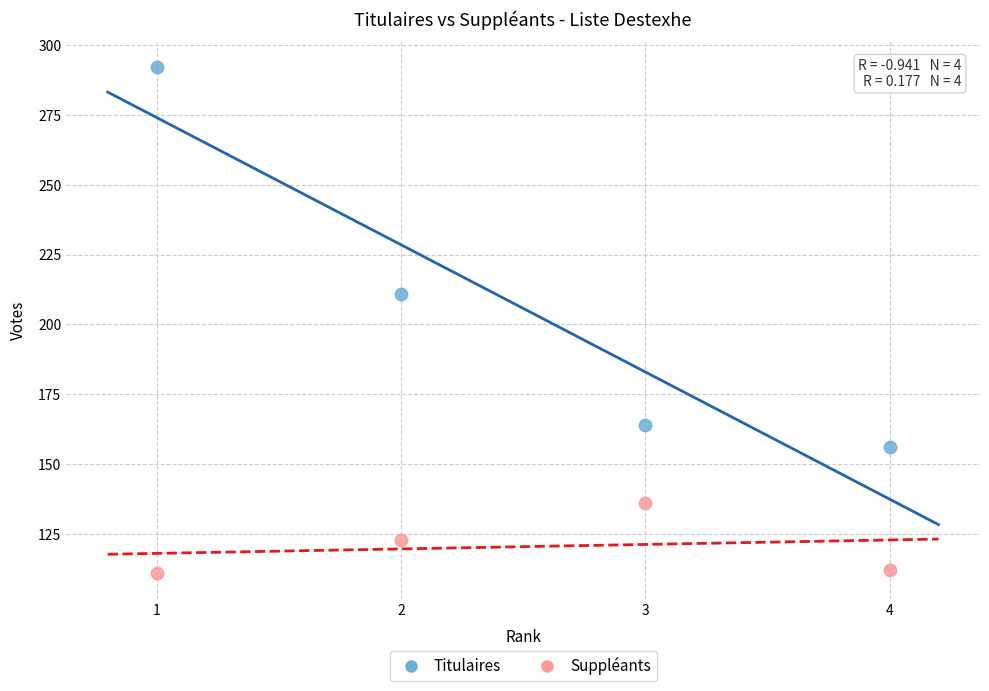

In the Titulaires series, what Y value is closest to 224?

211